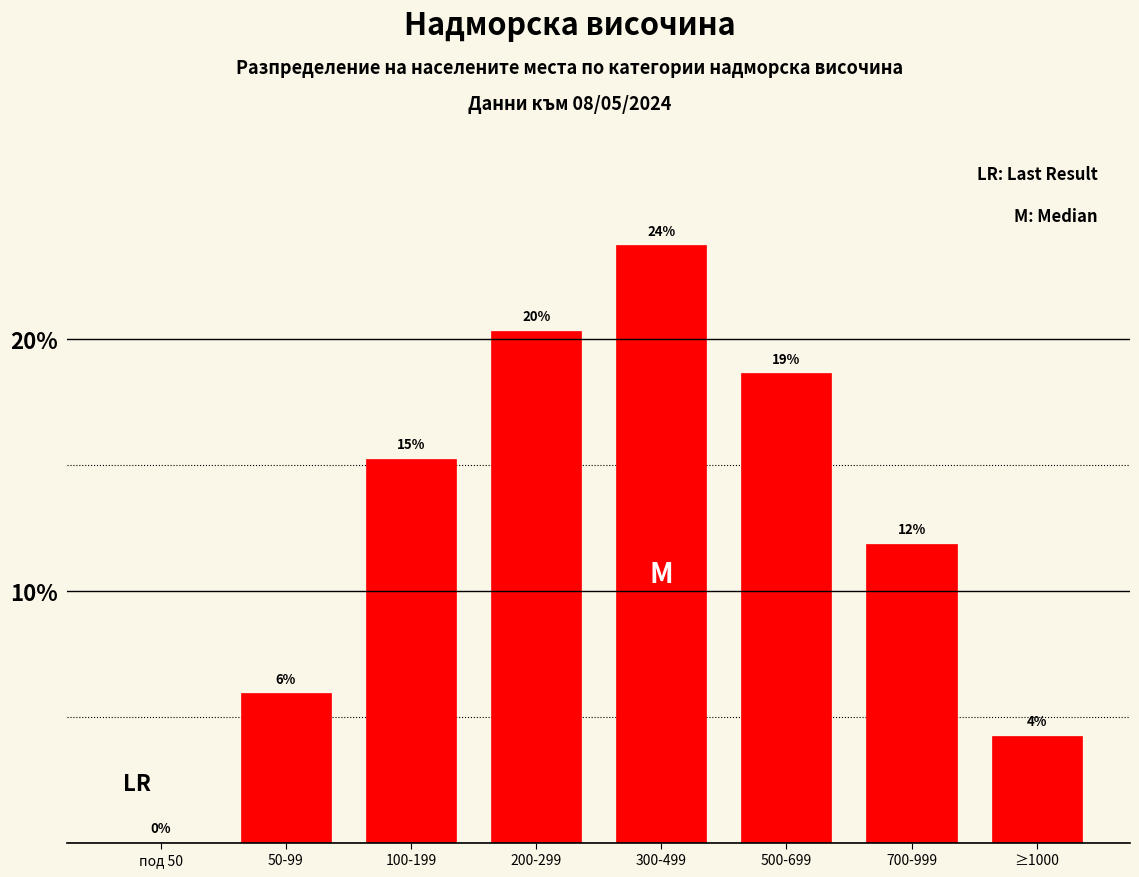

Are the bars horizontal?

No